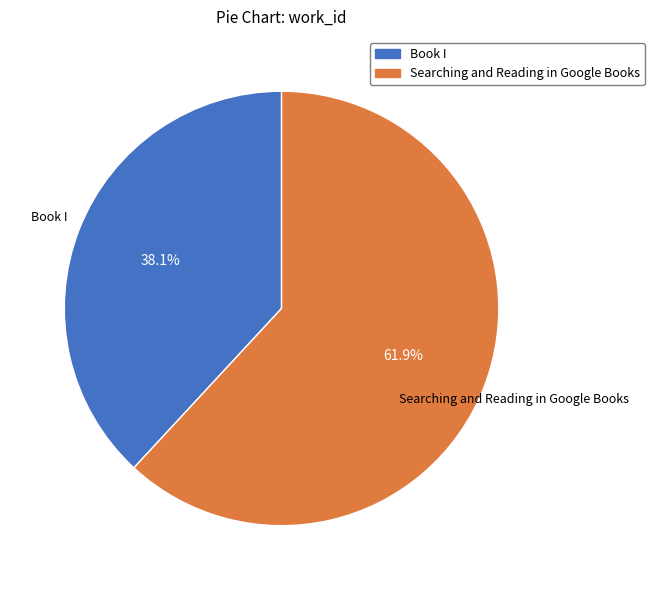

Is Book I the majority of the pie?

No